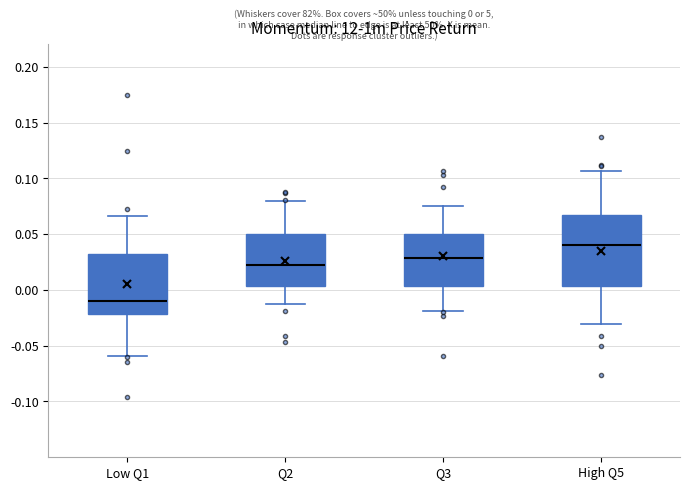

Which box has the lowest median line?

Low Q1